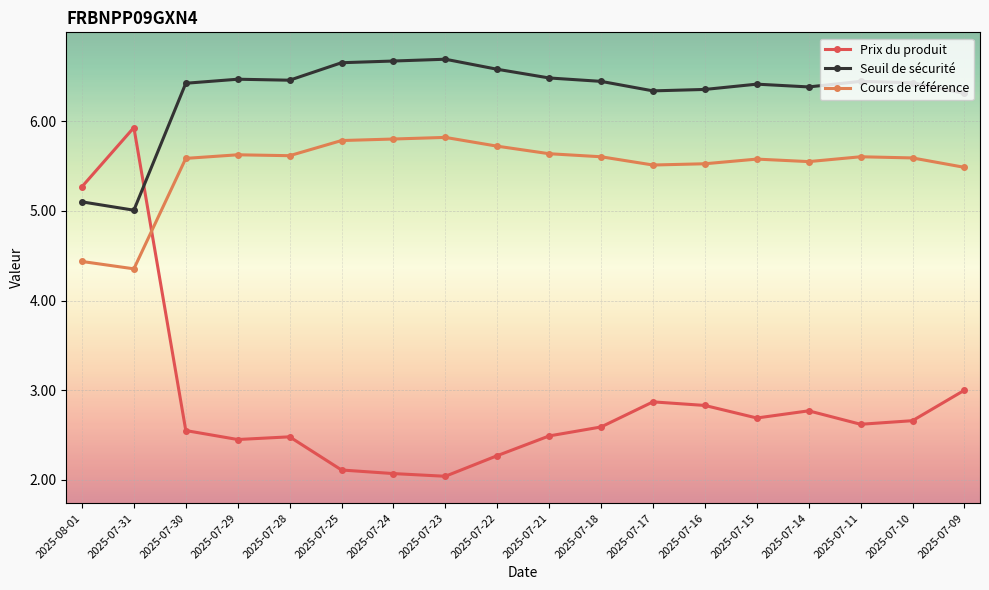

What is the lowest value of the Cours de référence series?

4.4